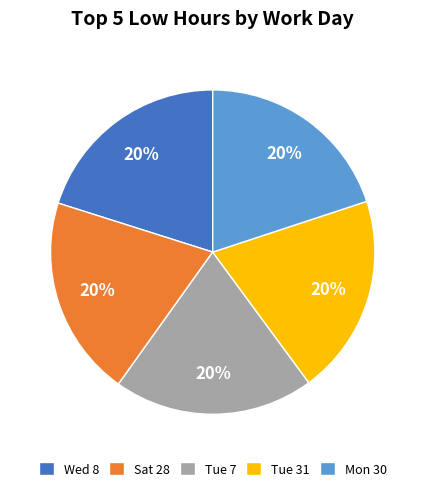

What is the ratio of the value at Tue 31 to the value at Sat 28?

1.0